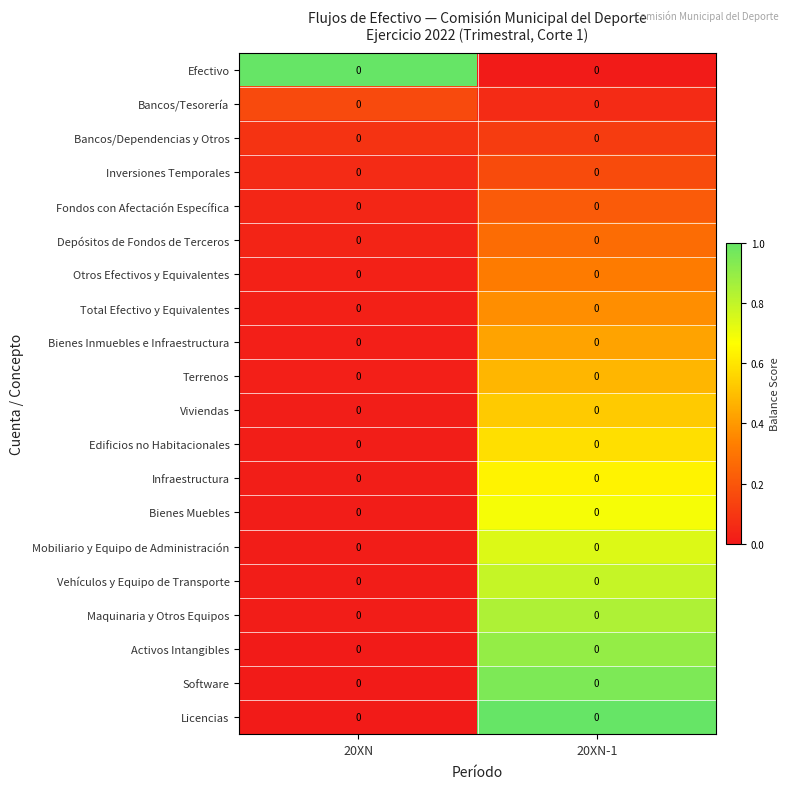

What is the sum of all Depósitos de Fondos de Terceros values?

0.3